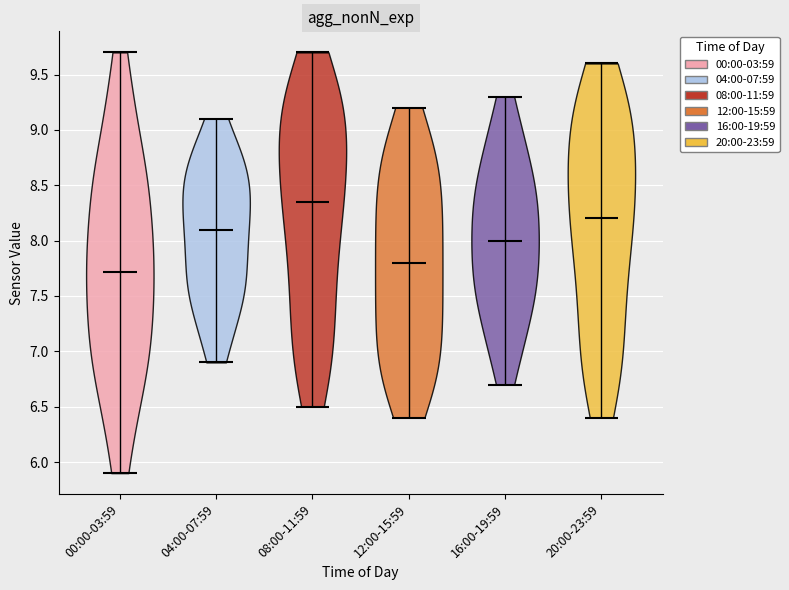

What is the lowest point the violin for 16:00-19:59 reaches on the y-axis? The values are not printed on the chart, so give them approximately, as read against the axis.

6.70